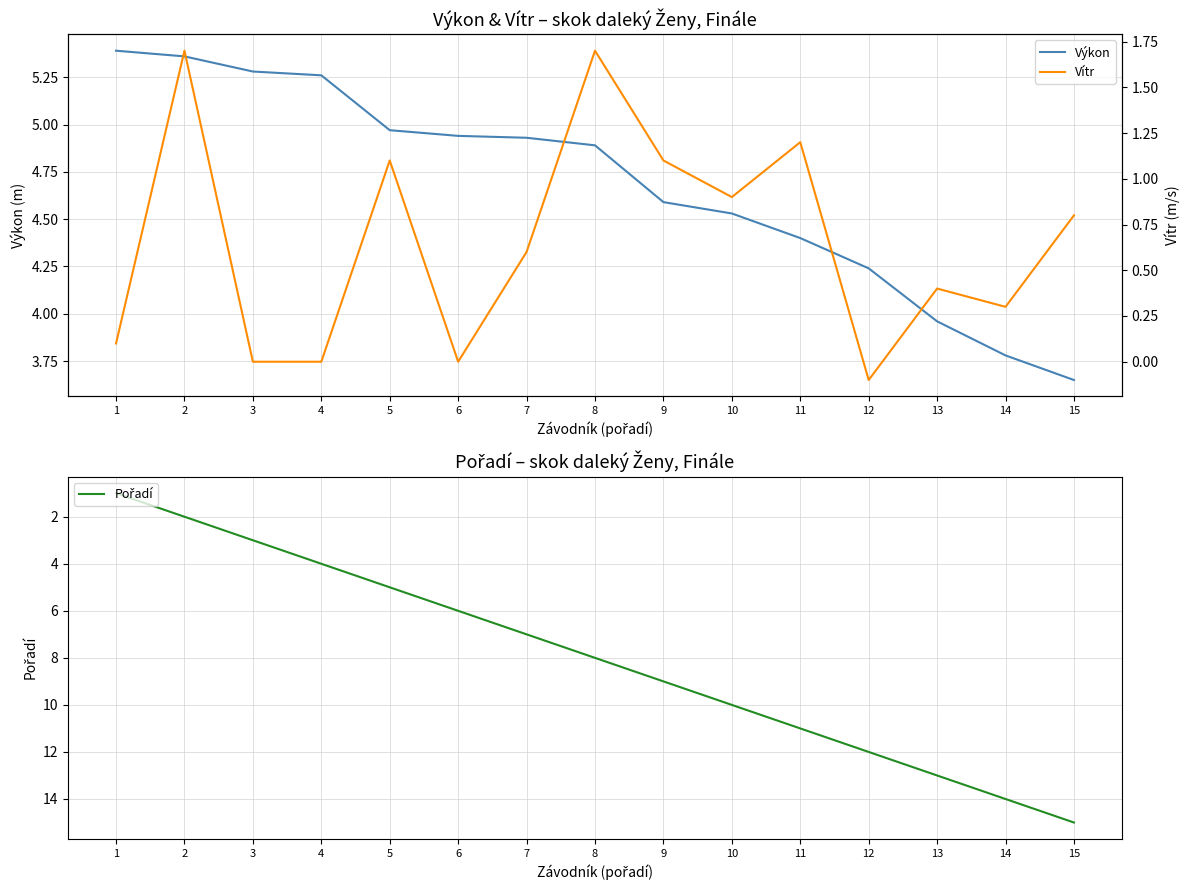

What is the difference between the second highest and second lowest values in the Pořadí series?

12.0